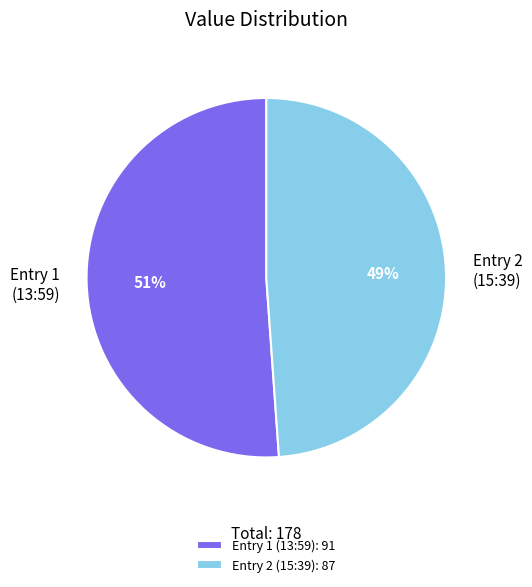

Do Entry 1 (13:59) and Entry 2 (15:39) together represent more than half of the pie?

Yes